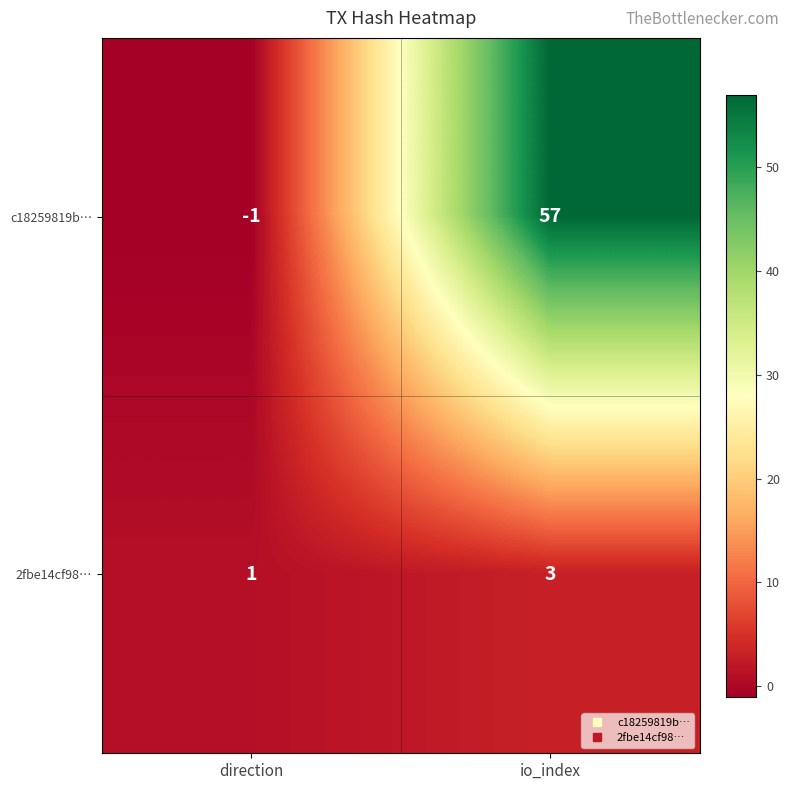

Reading right to left, what are all the values shown in this chart?

c18259819b…: io_index=57	direction=-1
2fbe14cf98…: io_index=3	direction=1